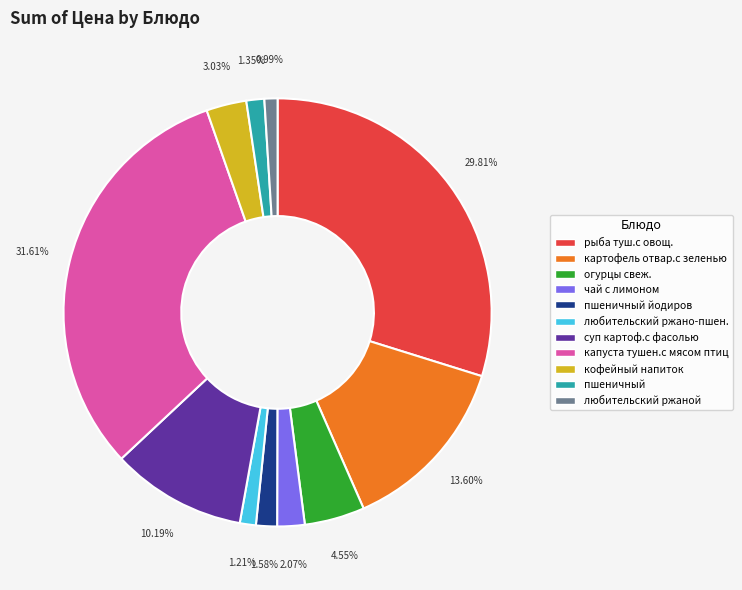

Does огурцы свеж. represent more than half of the total?

No